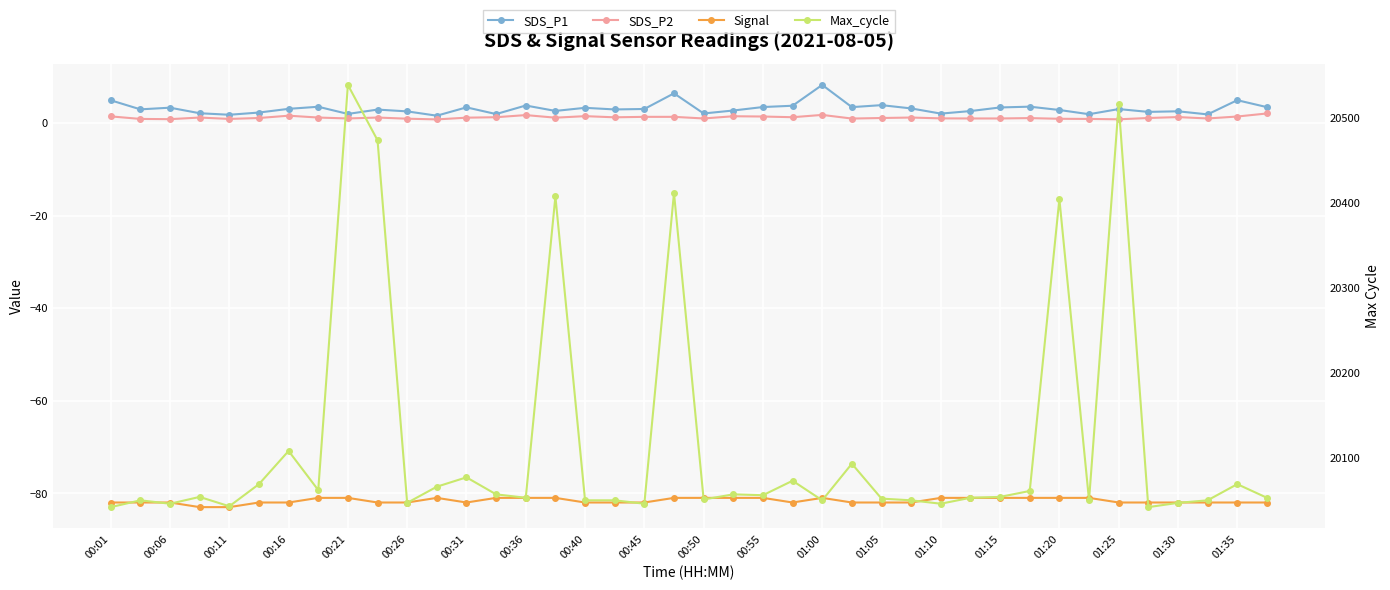

At which label is SDS_P2 closest to 1?

00:21